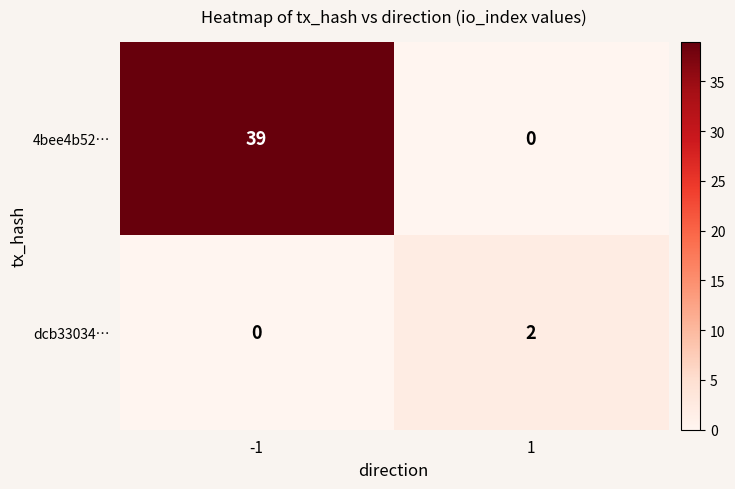

Which series has the largest range (max minus min)?

4bee4b52…